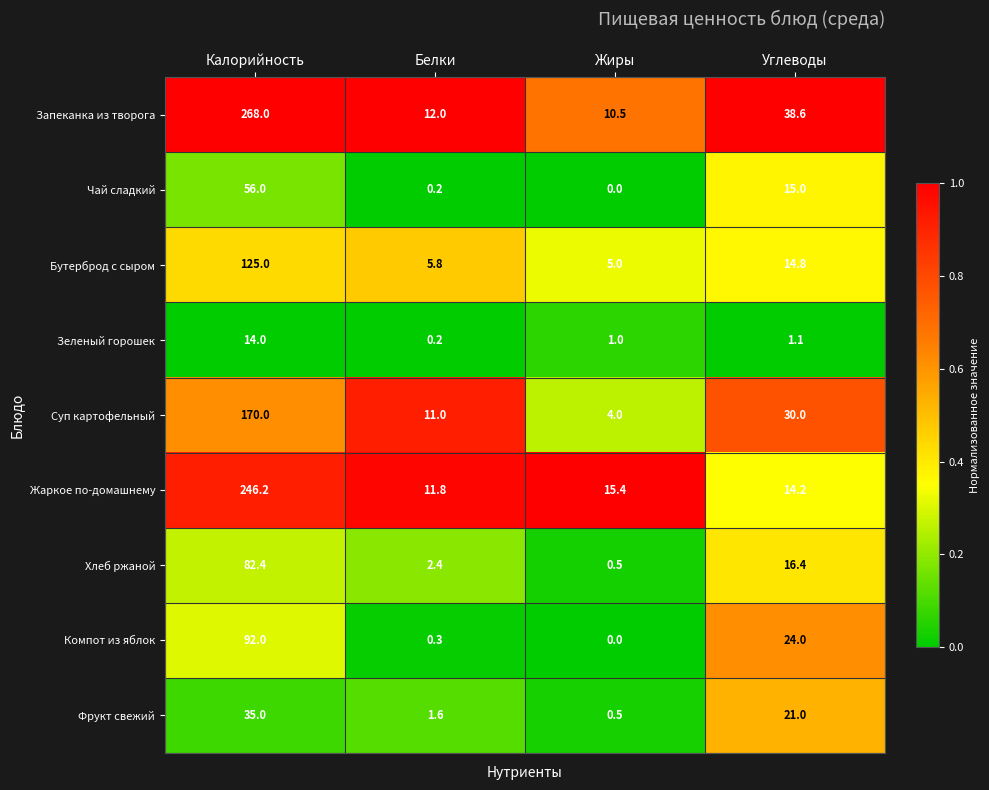

What is the difference between the maximum and minimum values in the Чай сладкий series?

56.0